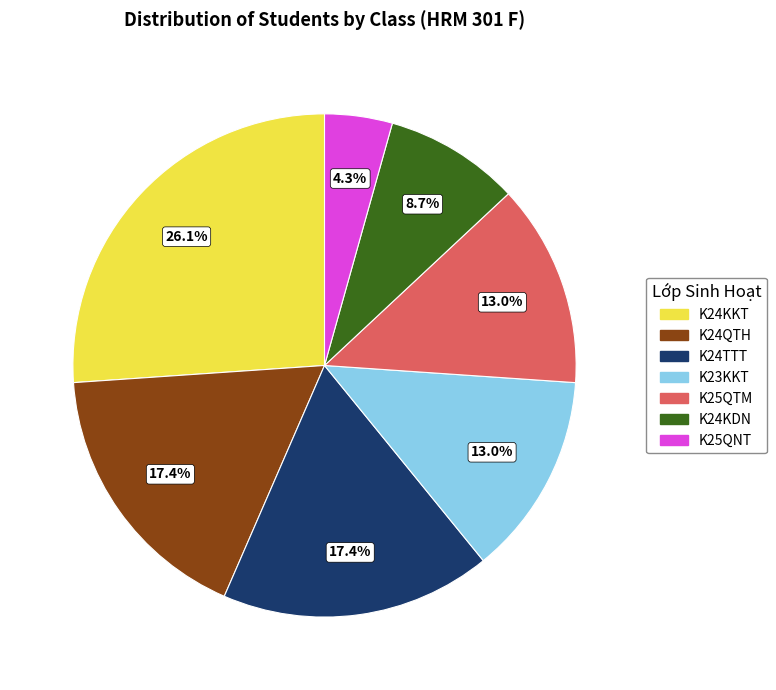

What is the largest slice in the pie chart?

K24KKT